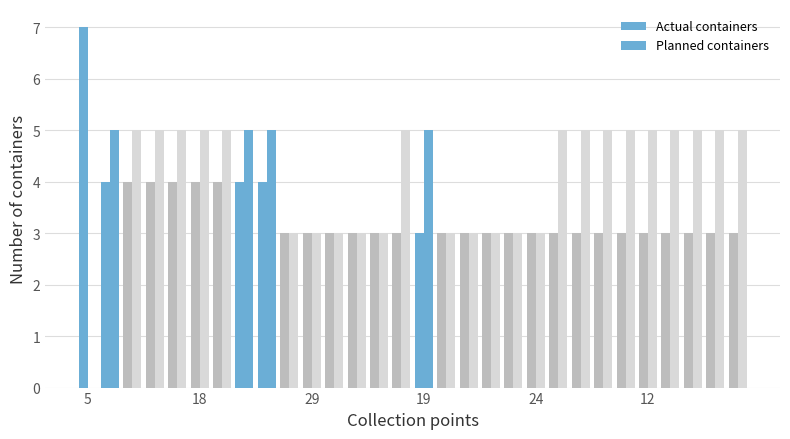

What is the difference between the maximum and second lowest values in the Planned containers series?

2